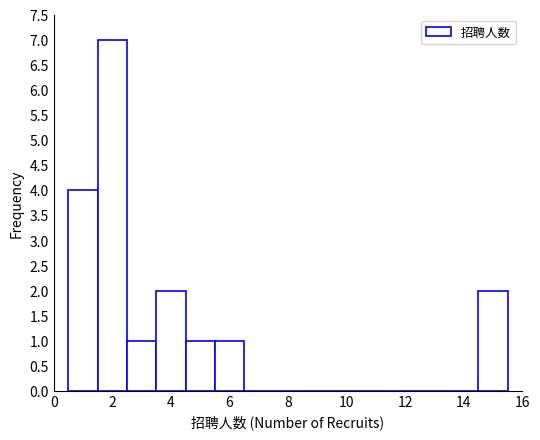

Reading left to right, transcribe this chart: for each bar, give the range it covers on the x-axis and its height. Neither the bar edges nor the heights are printed on the chart, so give them approximately, as read against the axes.

0.5 to 1.5: 4
1.5 to 2.5: 7
2.5 to 3.5: 1
3.5 to 4.5: 2
4.5 to 5.5: 1
5.5 to 6.5: 1
6.5 to 7.5: 0
7.5 to 8.5: 0
8.5 to 9.5: 0
9.5 to 10.5: 0
10.5 to 11.5: 0
11.5 to 12.5: 0
12.5 to 13.5: 0
13.5 to 14.5: 0
14.5 to 15.5: 2